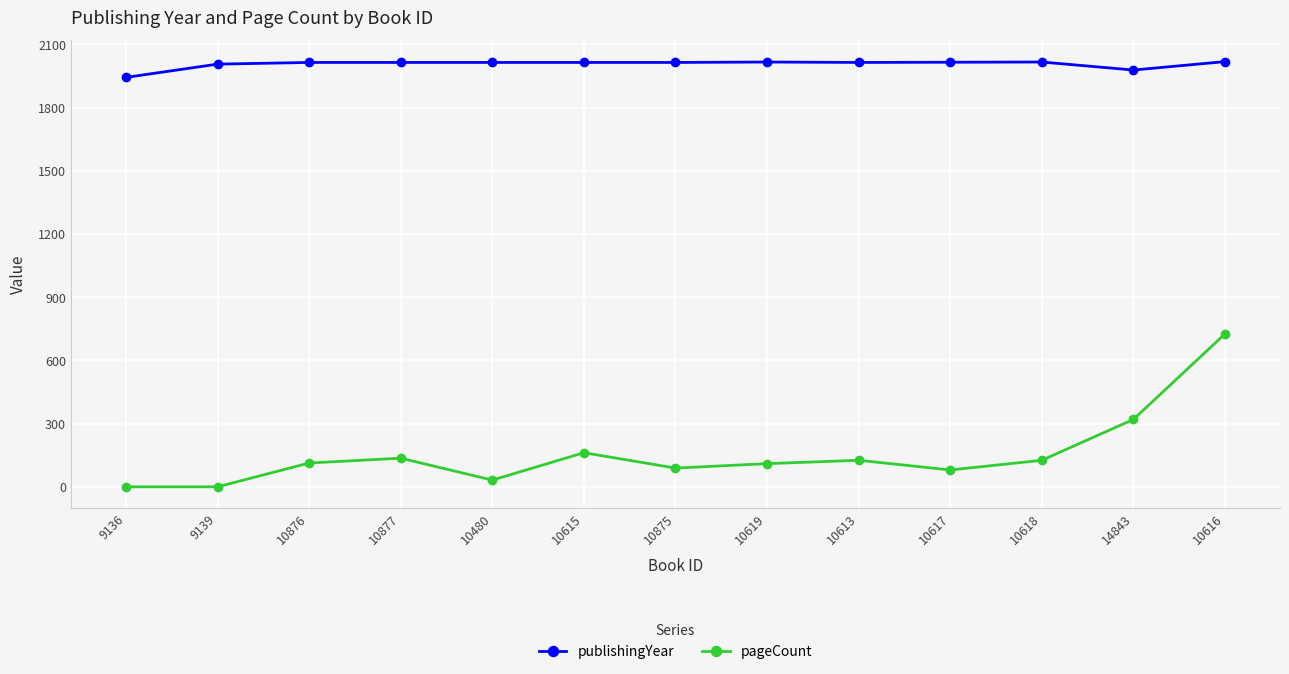

How many interior local peaks does the pageCount series have?

3